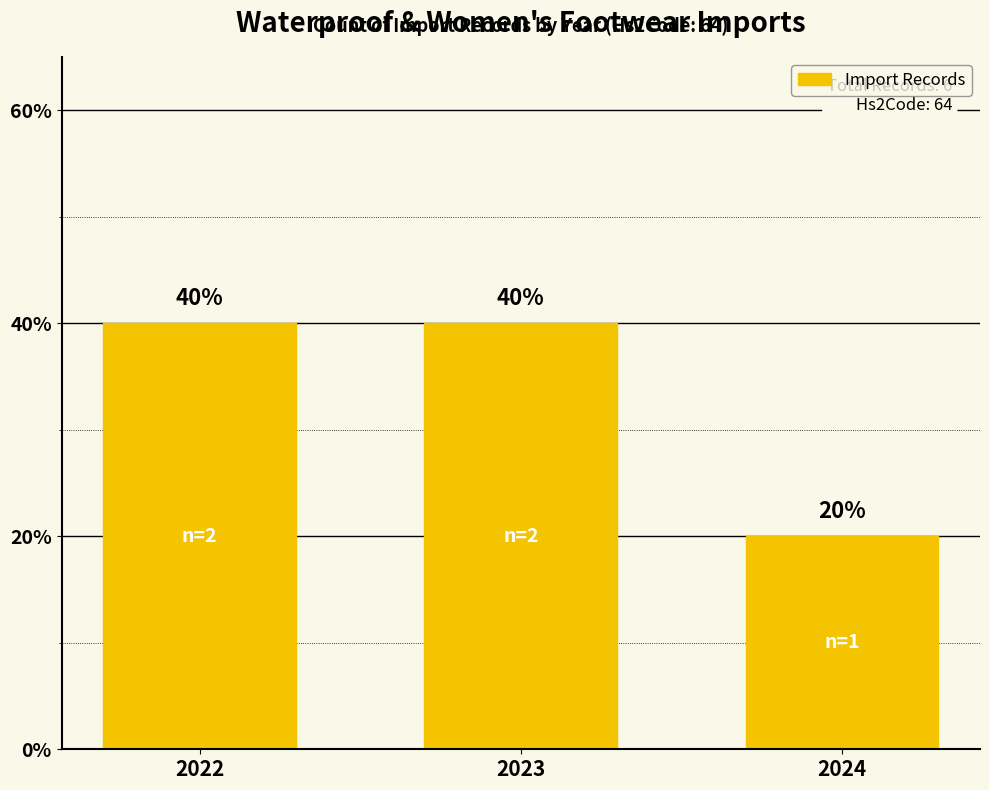

Reading left to right, extract all data points from this chart.

40	40	20